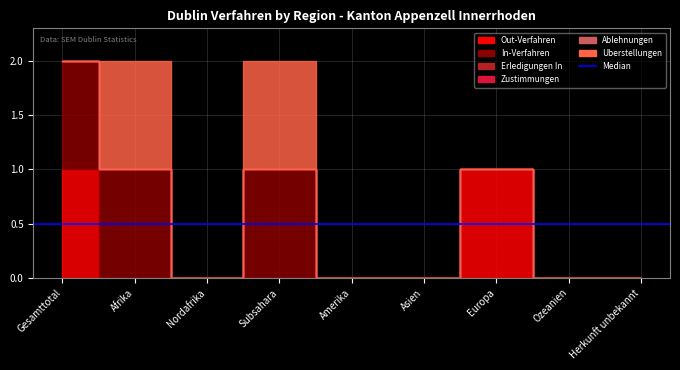

What is the difference between the highest and lowest values at Afrika?

1